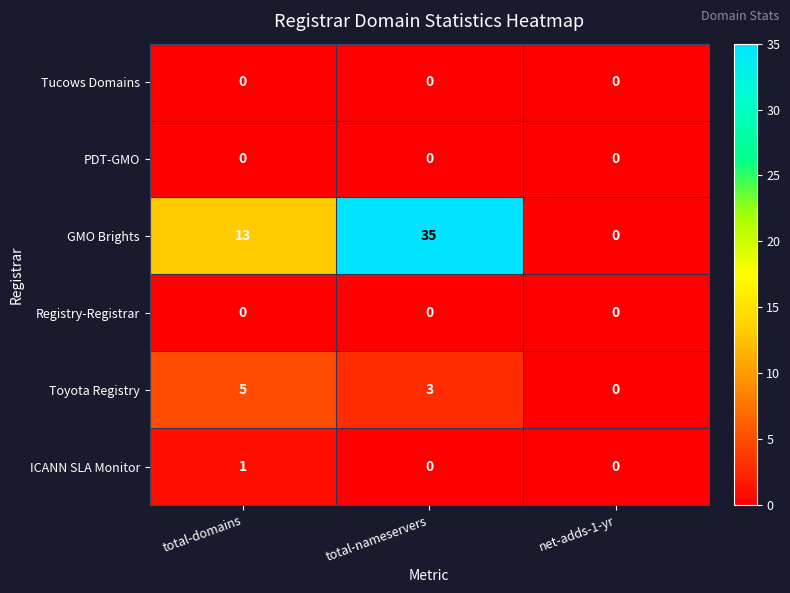

True or false: PDT-GMO has a value of 0 at total-domains.

True